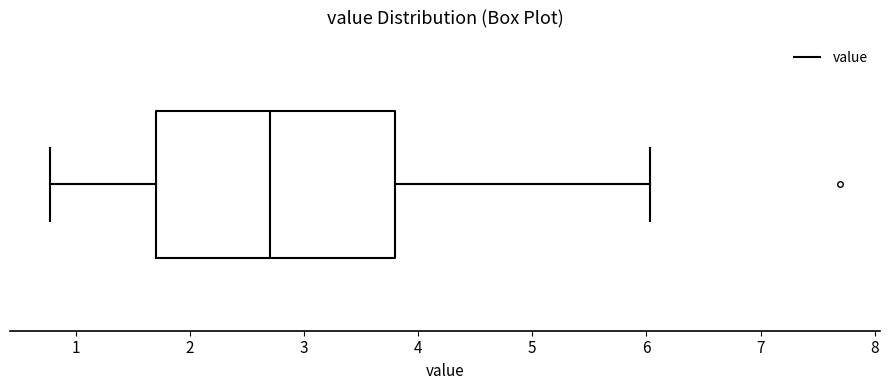

Transcribe this box plot: give where the median line is, the range the box spans, and where the two whiskers end, as read against the x-axis. The values are not printed on the chart, so give them approximately, as read against the axis.

median 2.7, box 1.7 to 3.8, whiskers 0.8 to 6.0